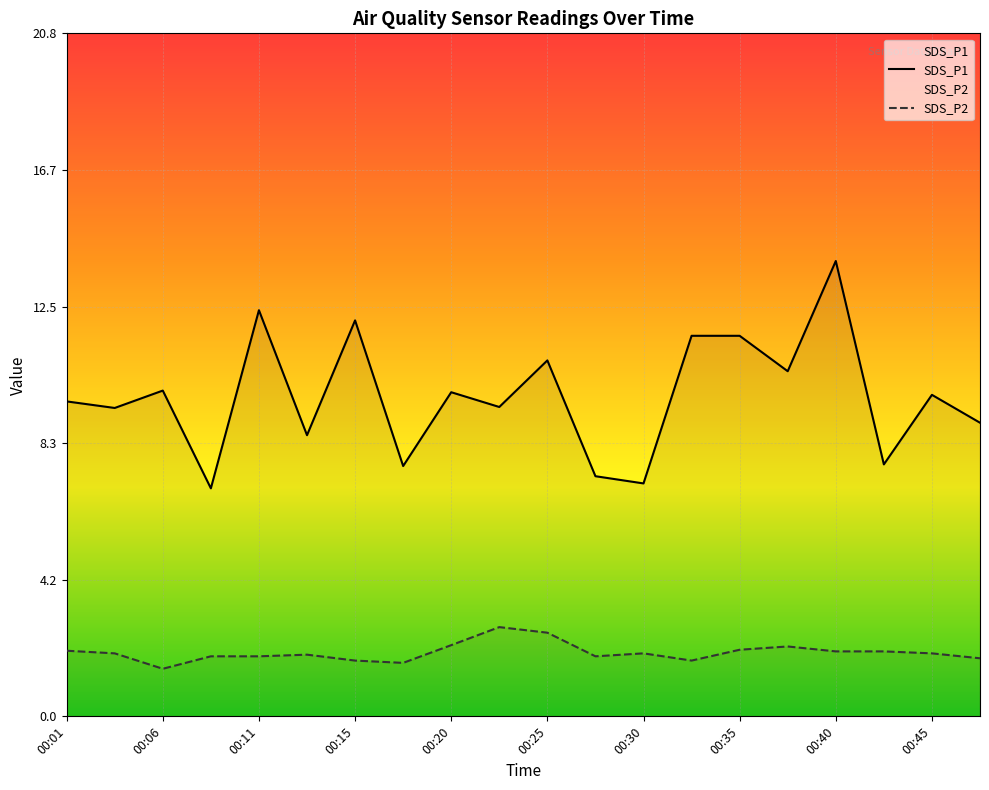

Does the chart display data point markers on the line(s)?

No